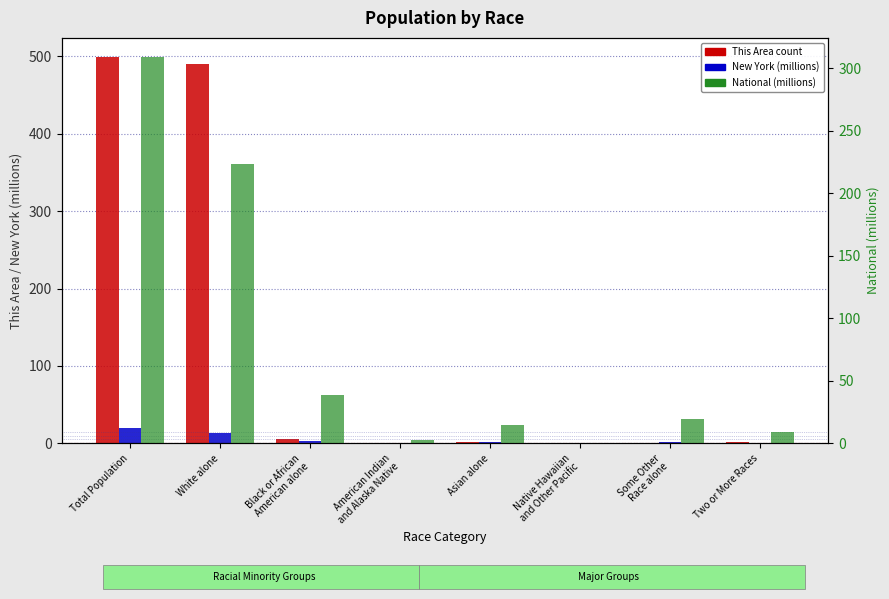

Rank the series by their average value, from highest to lowest.

This Area, National (millions), New York (millions)